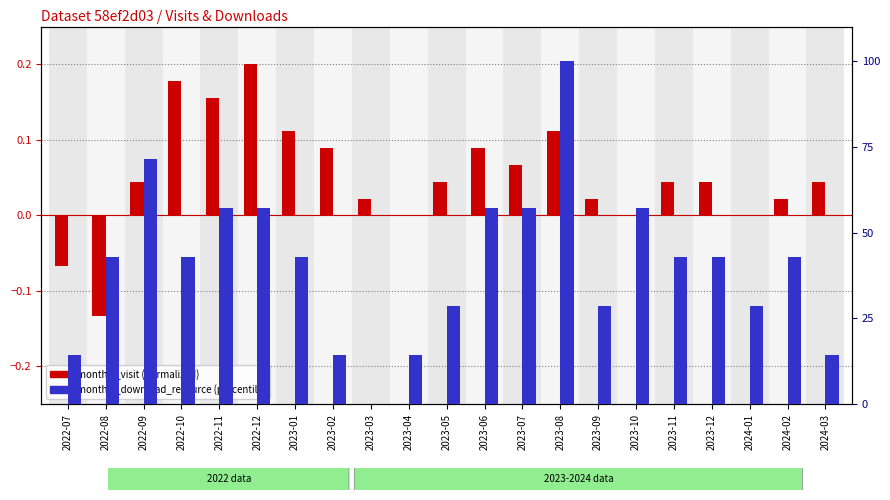

True or false: monthly_download_resource has a value of 22.9 at 2023-12.

False